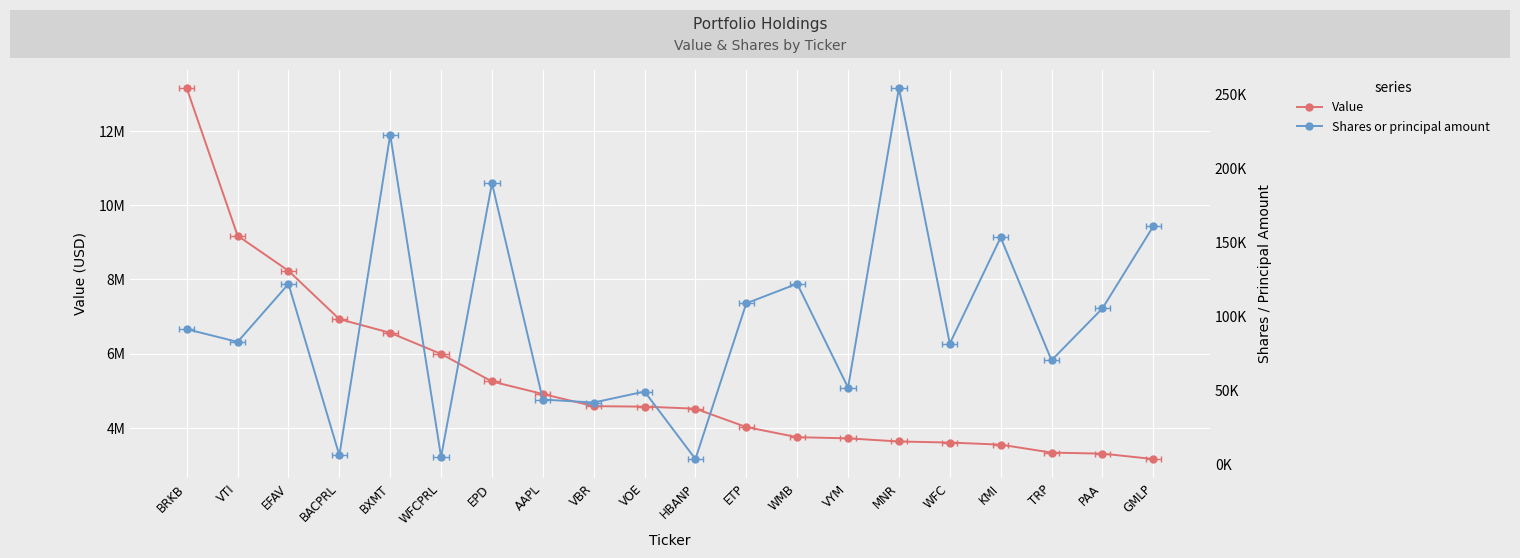

Which series changed the most between WFCPRL and EPD?

Value